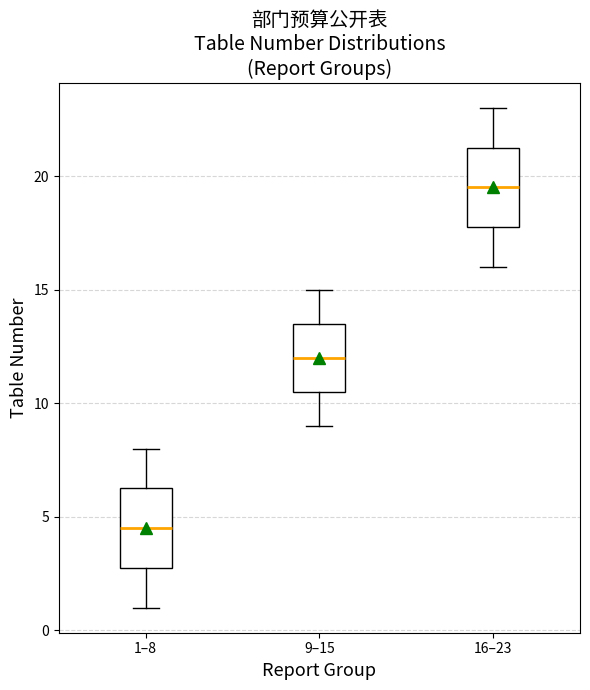

Where does the median line of the box for 1–8 sit on the y-axis? The values are not printed on the chart, so give them approximately, as read against the axis.

4.5